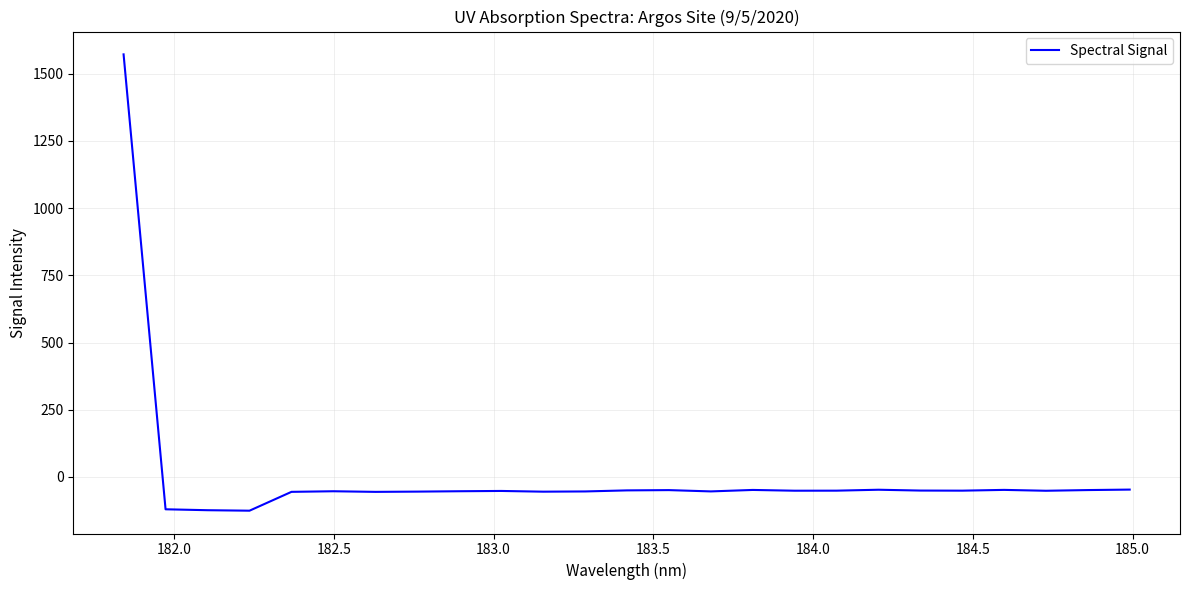

How many lines are shown in the chart?

1